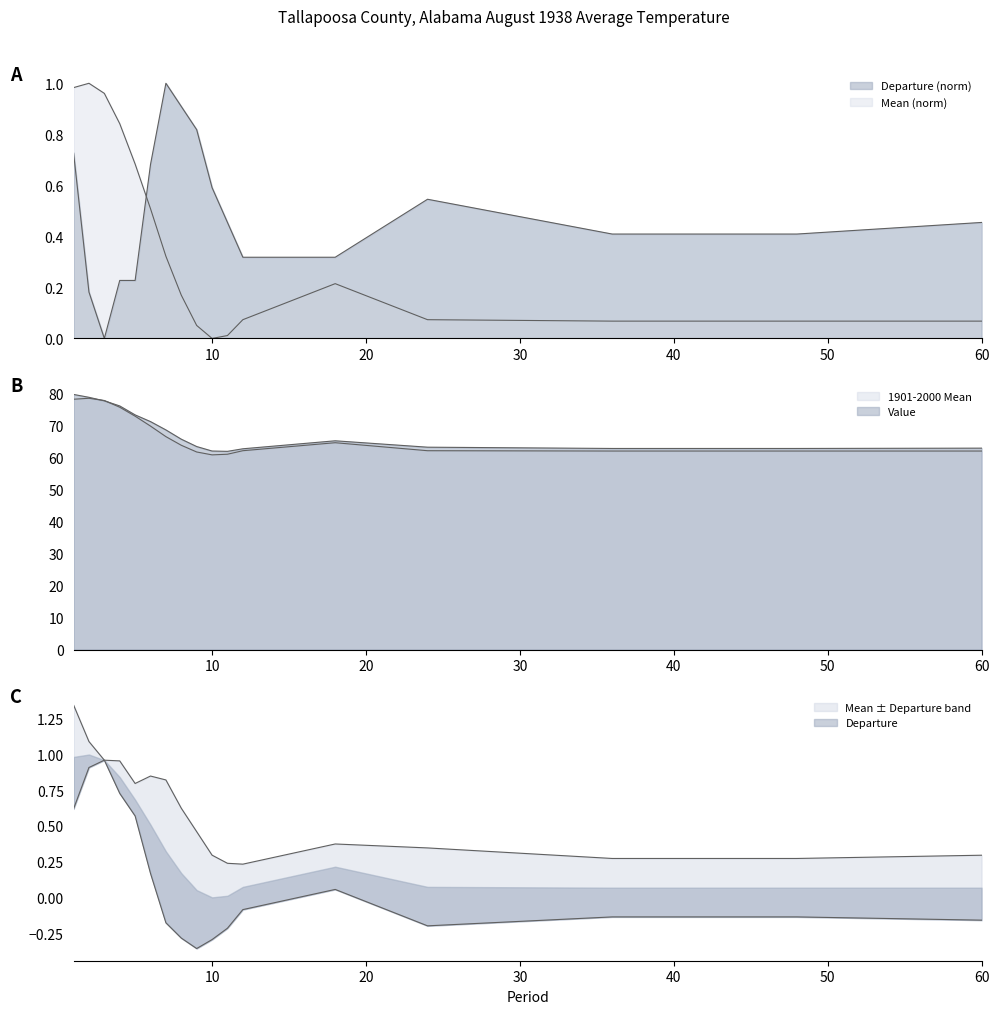

What is the maximum value shown in the chart?

79.8